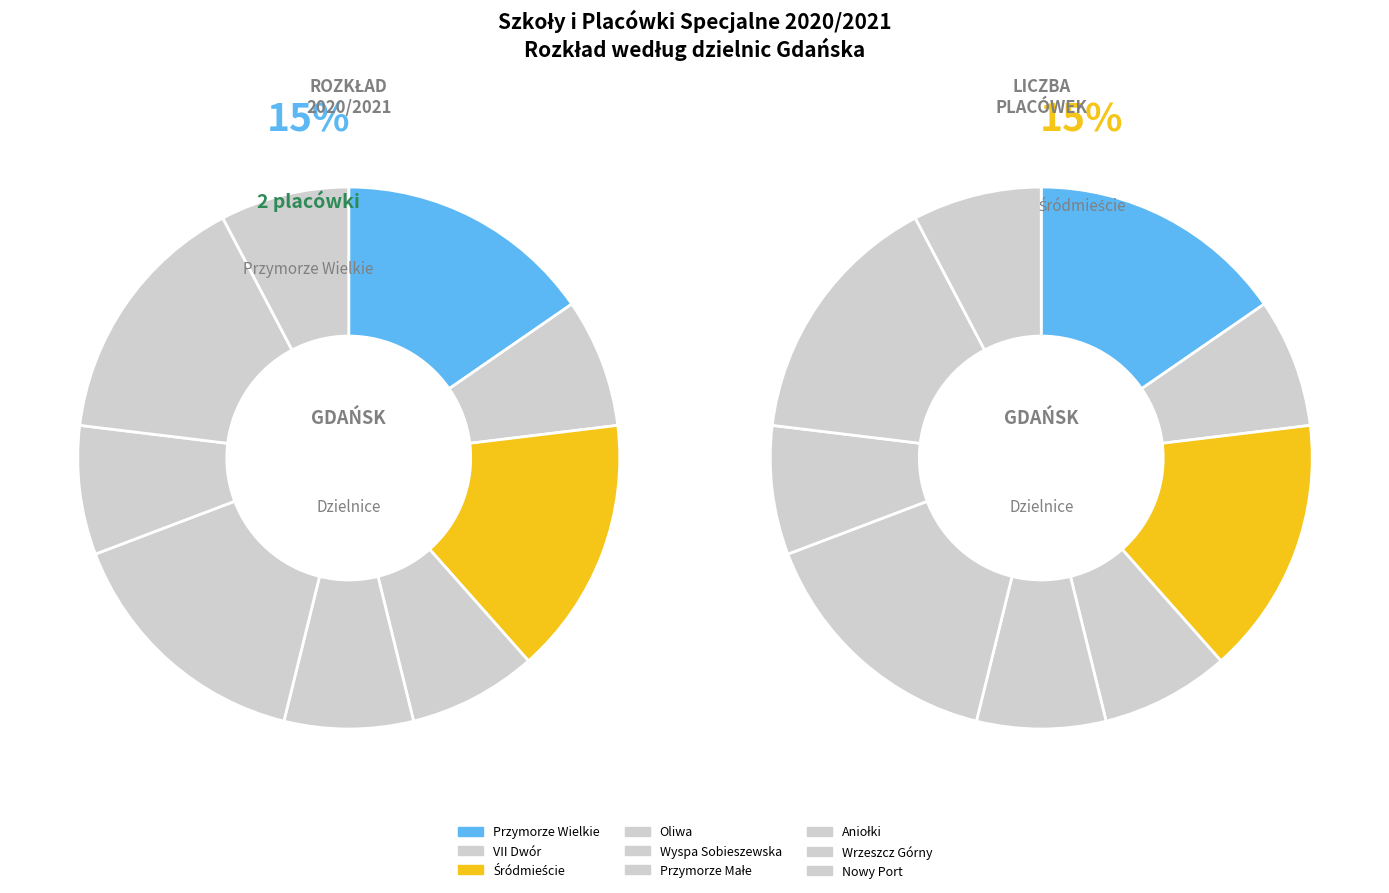

To the nearest percent, what is the difference between the Wyspa Sobieszewska and Wrzeszcz Górny slice percentages?

8%